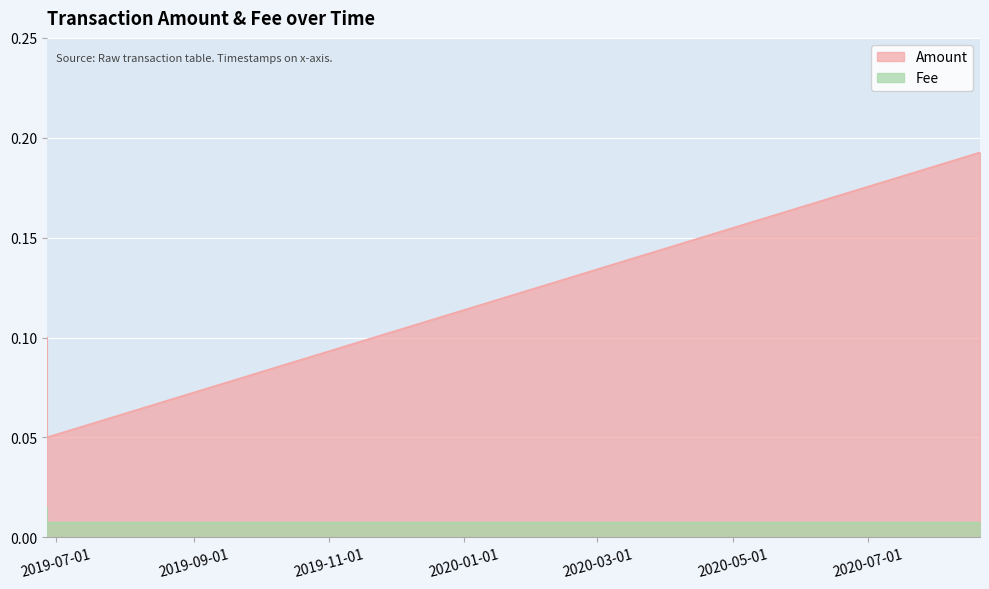

Is it true that Fee equals 0.0 at 2020-08-20 08:57:57?

False